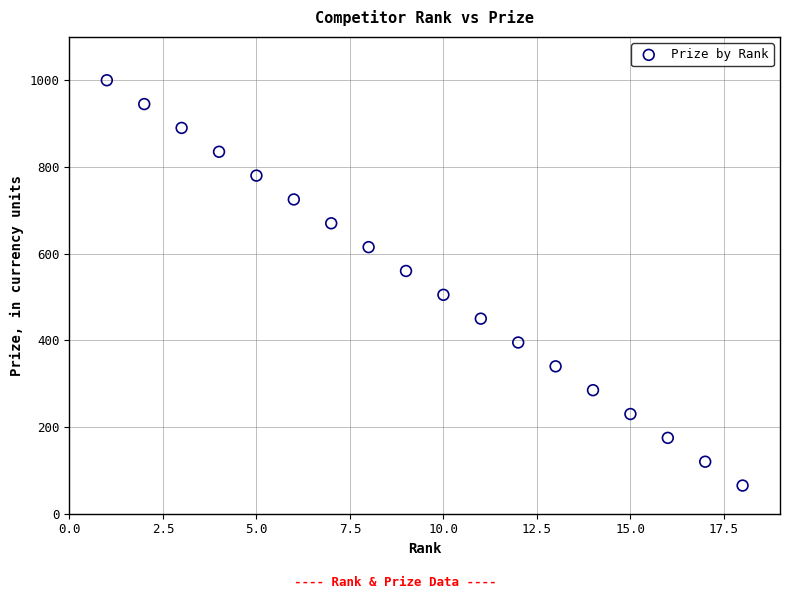

What is the range of X values (max minus min)?

17